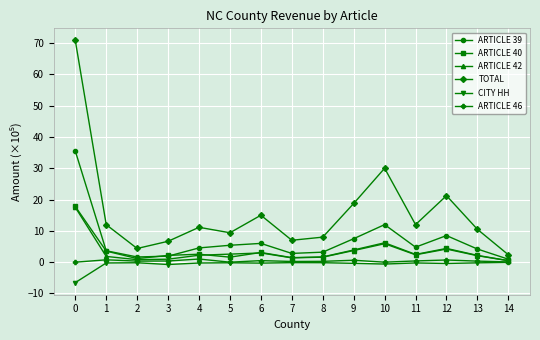

Where is TOTAL nearest to the value 36?

10